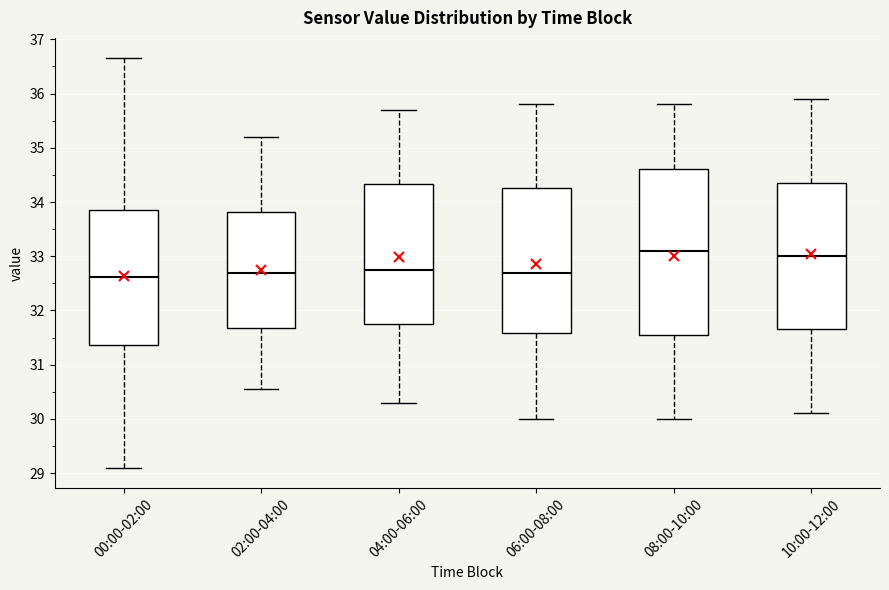

Which box is the tallest, from its lower edge to its upper edge?

08:00-10:00